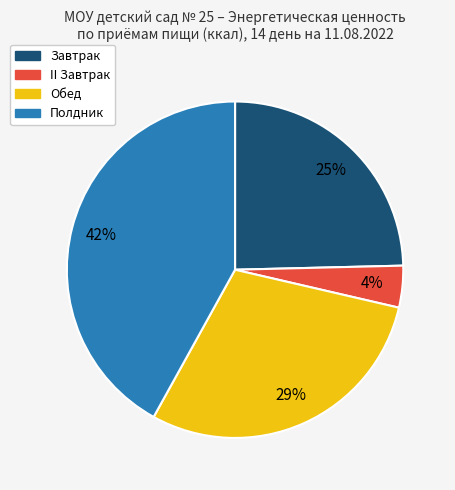

Which category has the smallest portion of the pie?

II Завтрак